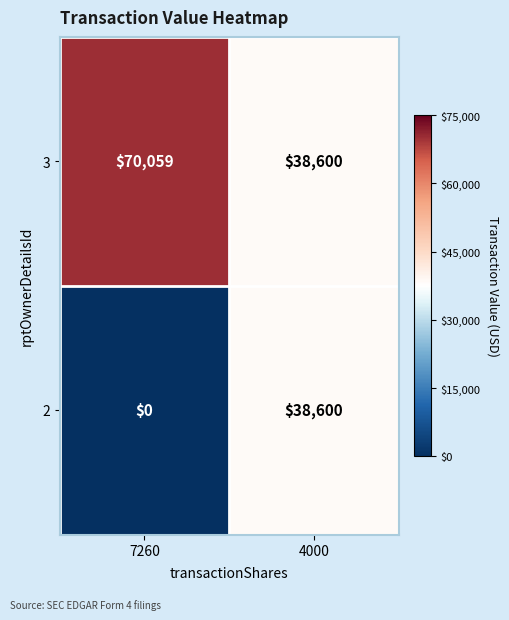

At which category does the chart reach its minimum across all series?

7260